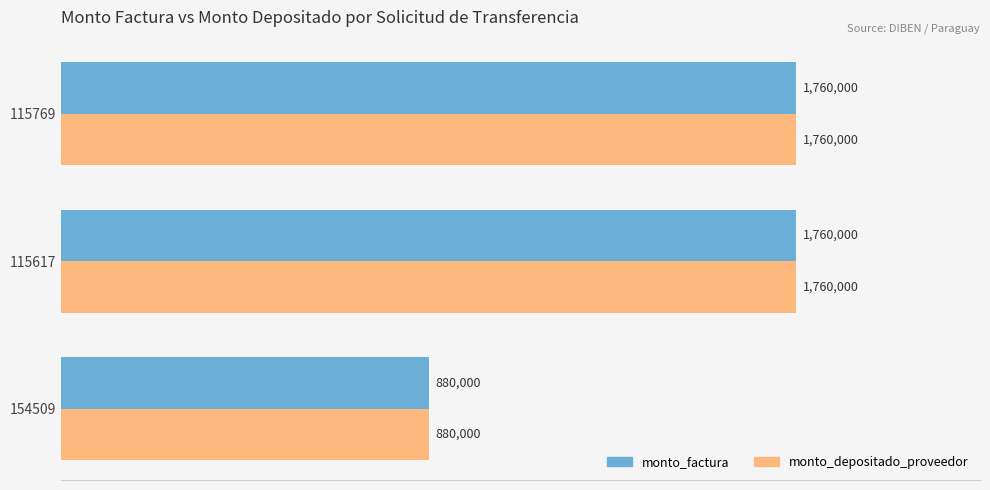

What are all the series names shown in the legend?

monto_factura, monto_depositado_proveedor